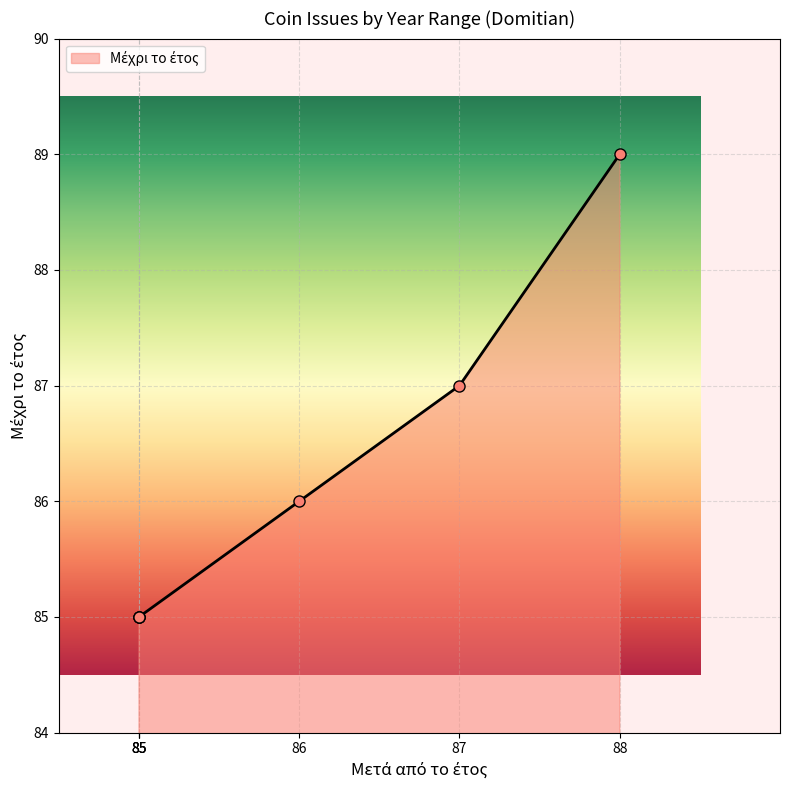

What is the approximate value at 87?

87